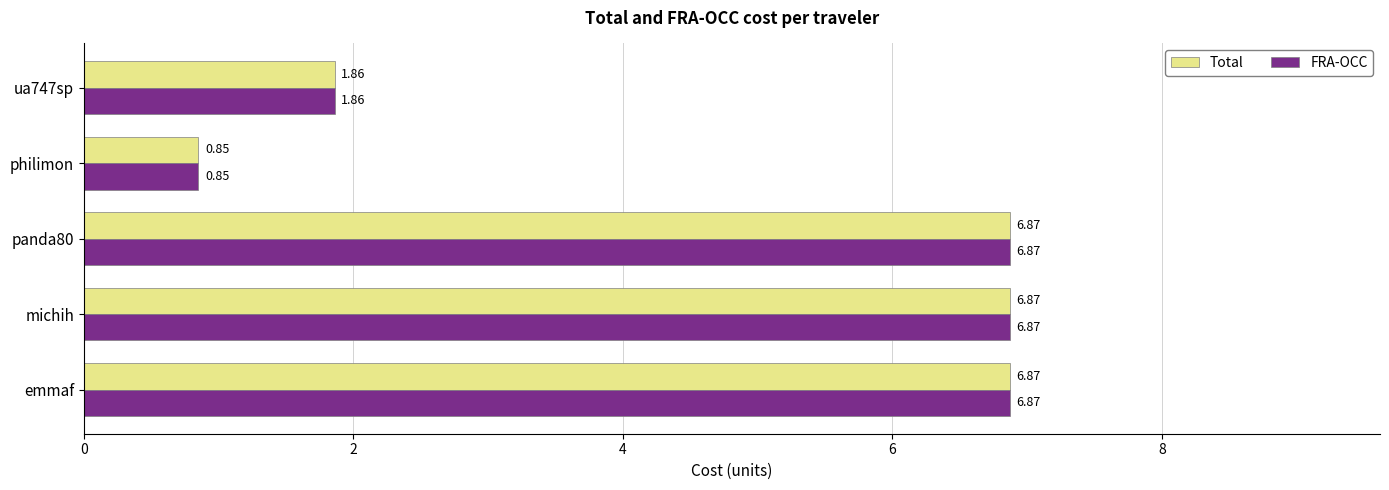

What is the difference between the second highest and minimum values in the FRA-OCC series?

6.0